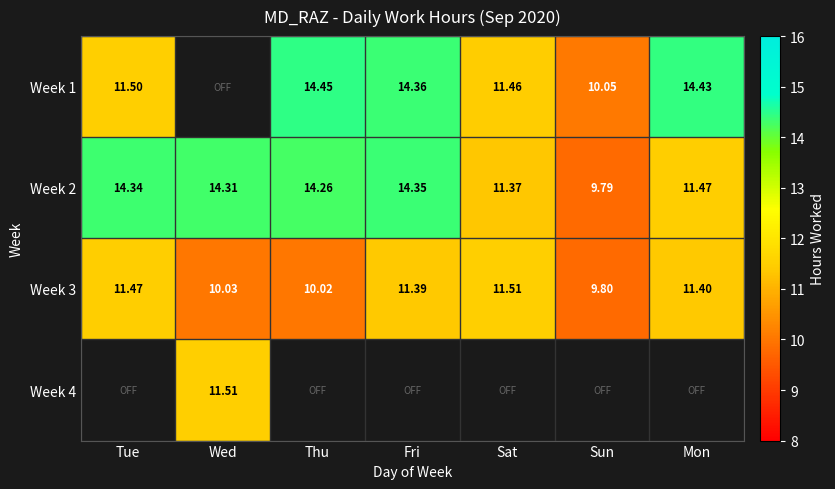

Is the value of Week 3 at Thu greater than the value of Week 2 at Mon?

No